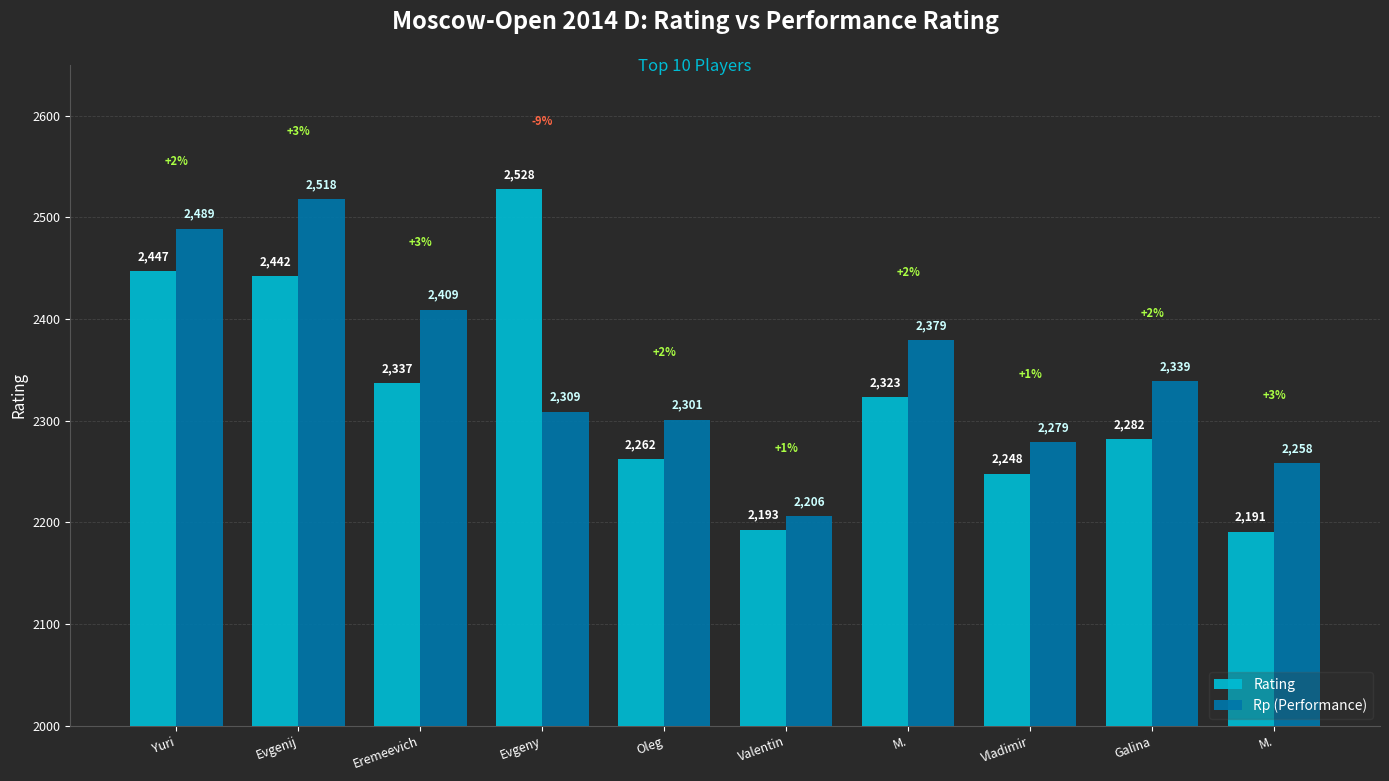

At Oleg, list the series in order from smallest to largest.

Rating, Rp (Performance)